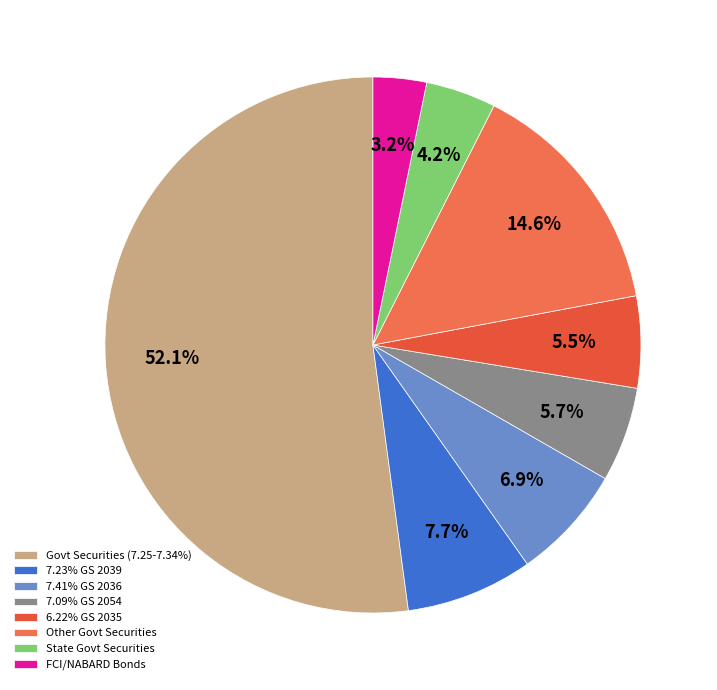

How many slices are in this pie chart?

8